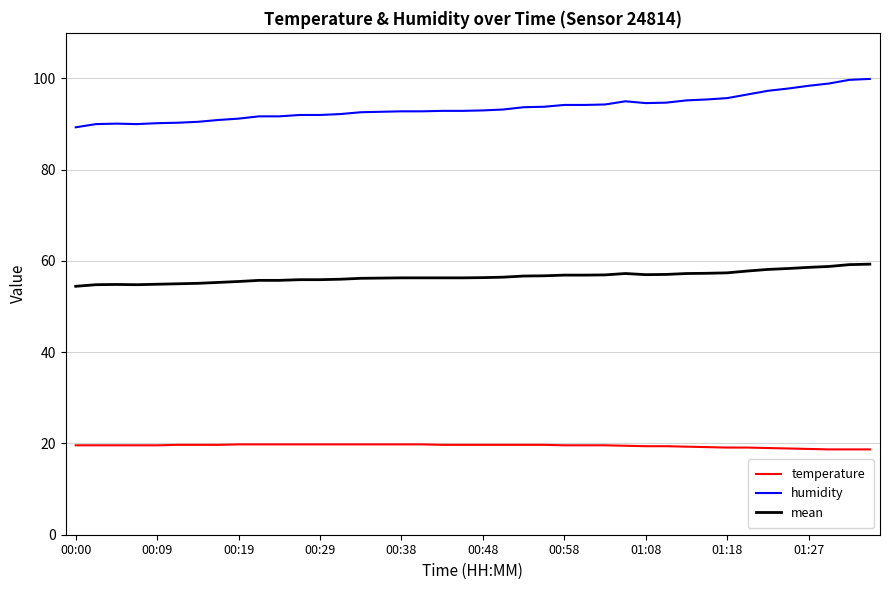

Which series has the largest total across all categories?

humidity